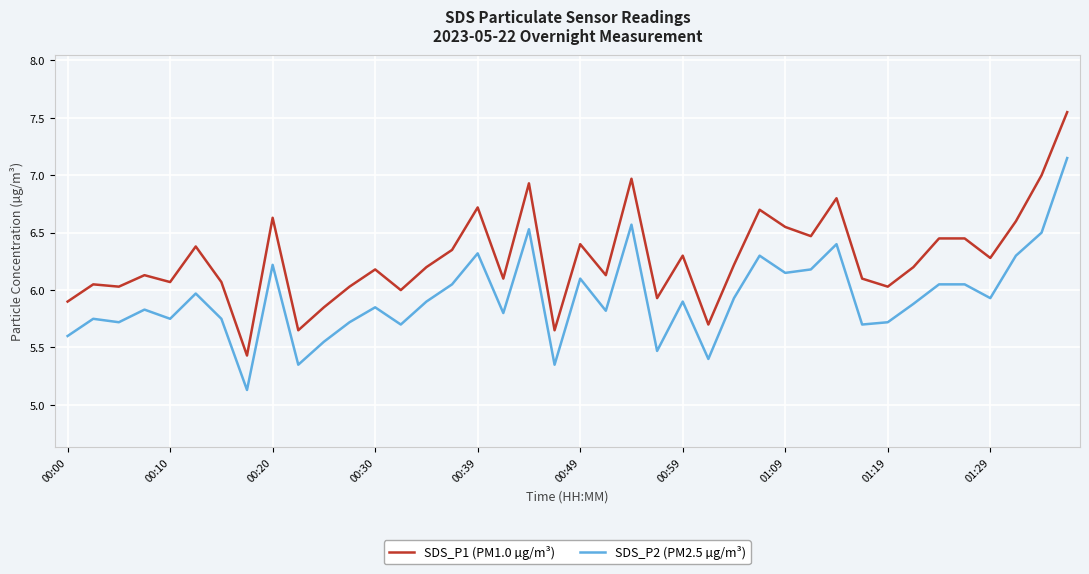

Which series has the widest spread of values?

SDS_P1 (PM1.0 µg/m³)